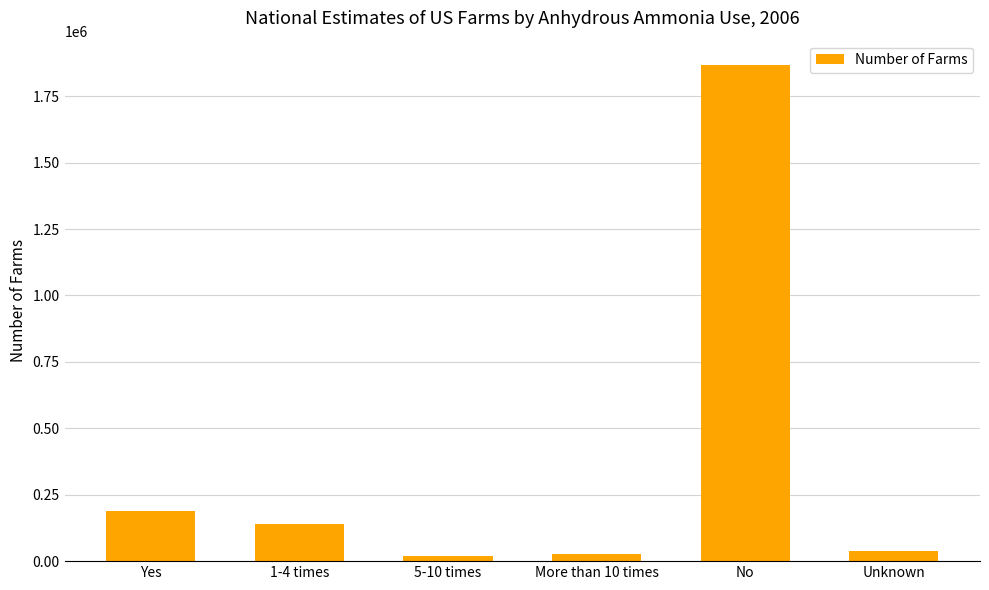

Between More than 10 times and Yes, which is larger?

Yes